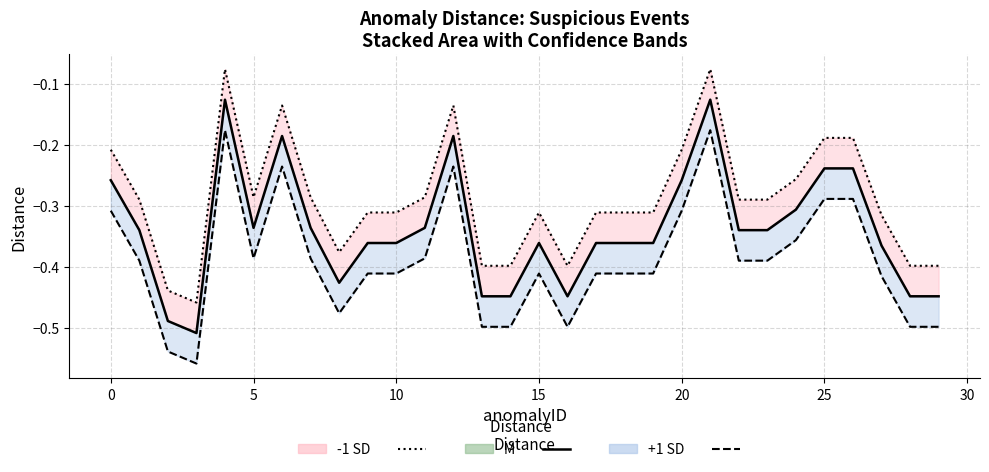

True or false: -1 SD line and +1 SD line intersect in this chart.

False